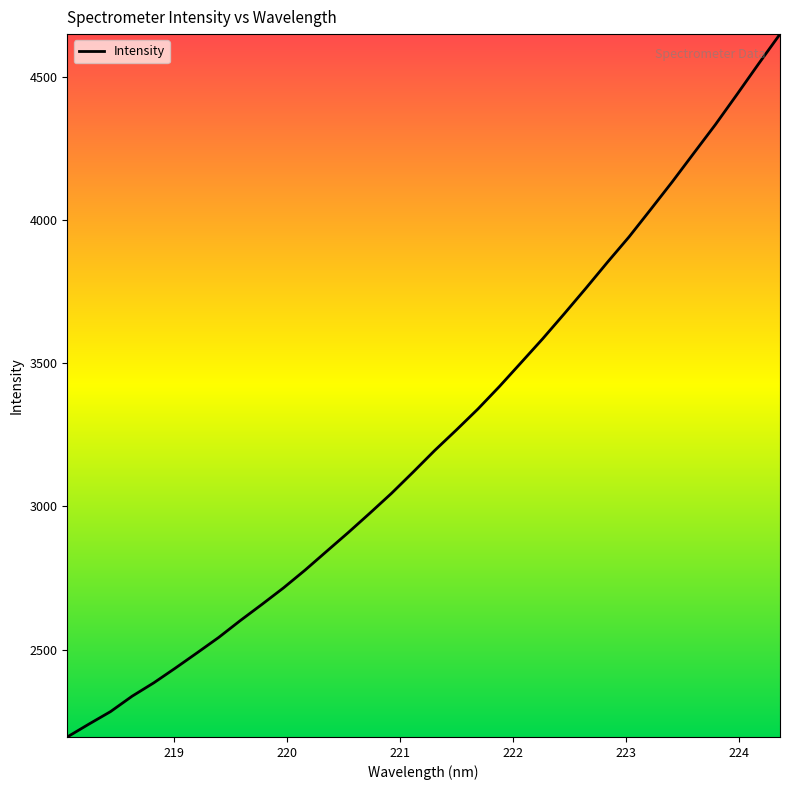

What is the difference between the maximum and minimum values?

2452.6